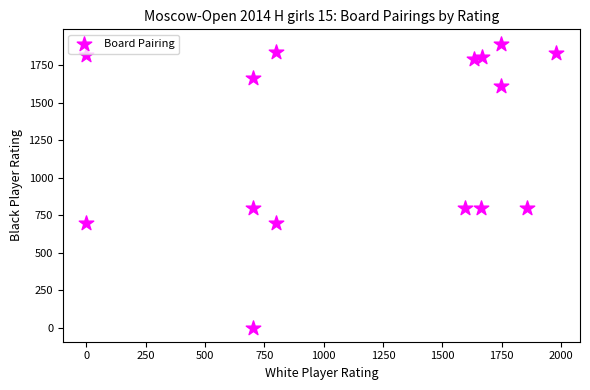

What is the range of Y values (max minus min)?

1894